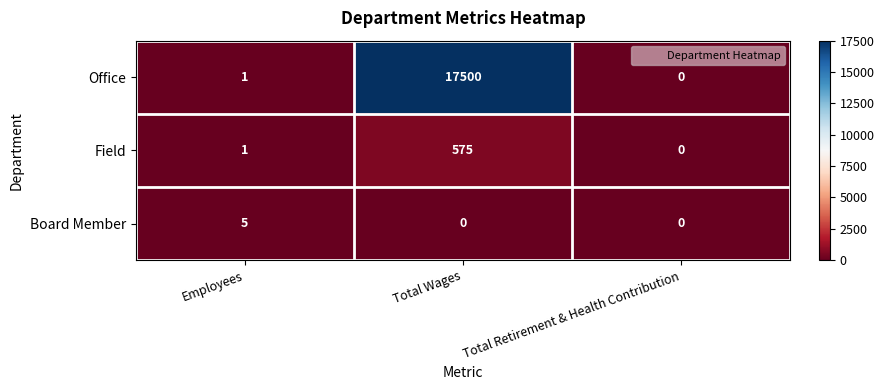

The Board Member series shows 3 at Total Retirement & Health Contribution. True or false?

False